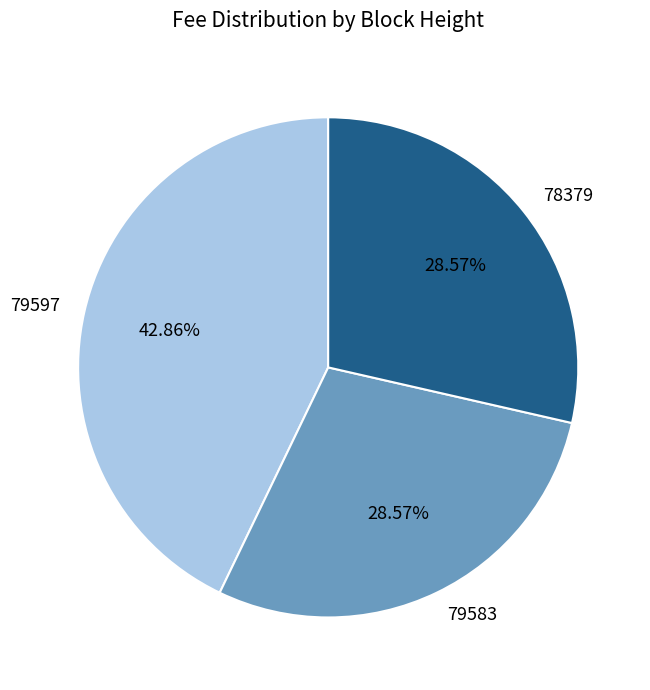

Between 79583 and 79597, which is larger?

79597